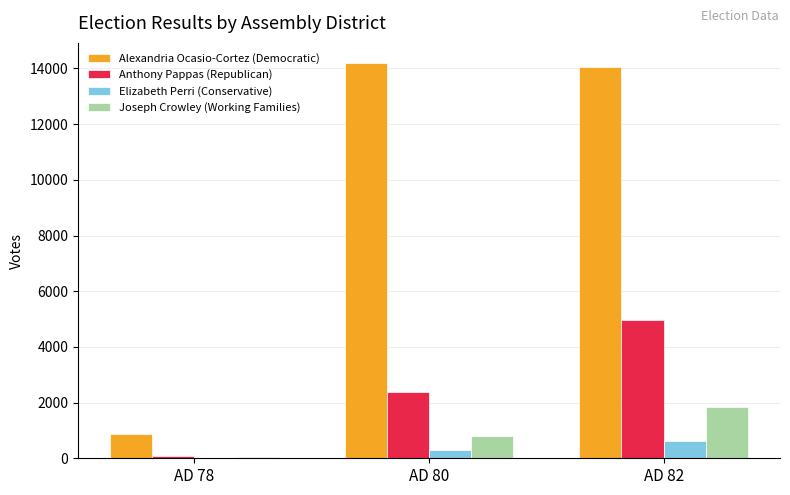

What are all the series names shown in the legend?

Alexandria Ocasio-Cortez (Democratic), Anthony Pappas (Republican), Elizabeth Perri (Conservative), Joseph Crowley (Working Families)